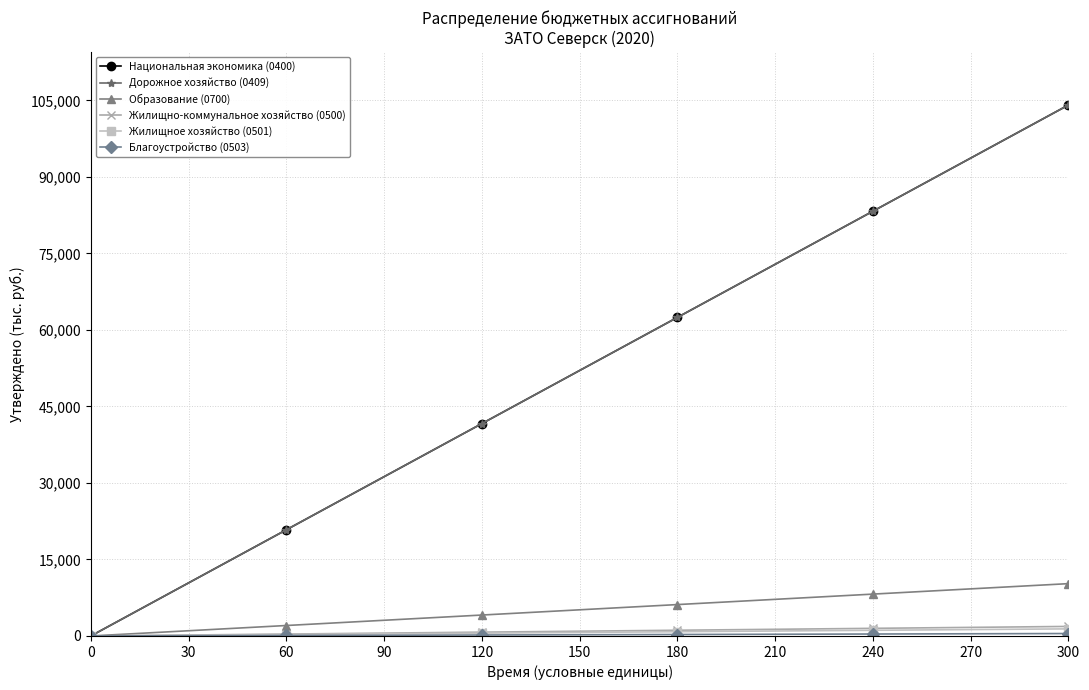

What is the maximum value shown in the chart?

104114.7